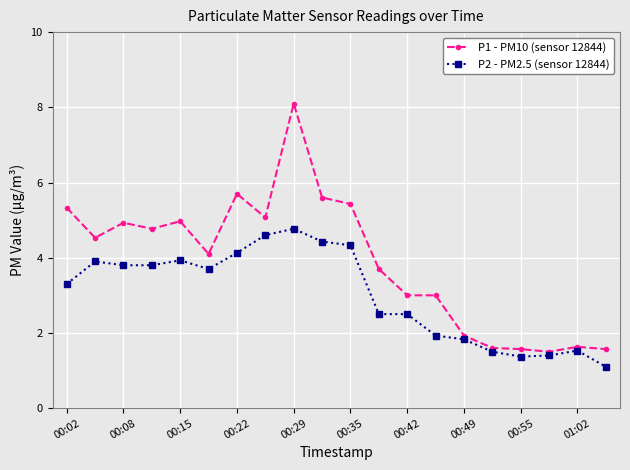

Which series has the widest spread of values?

P1 - PM10 (sensor 12844)